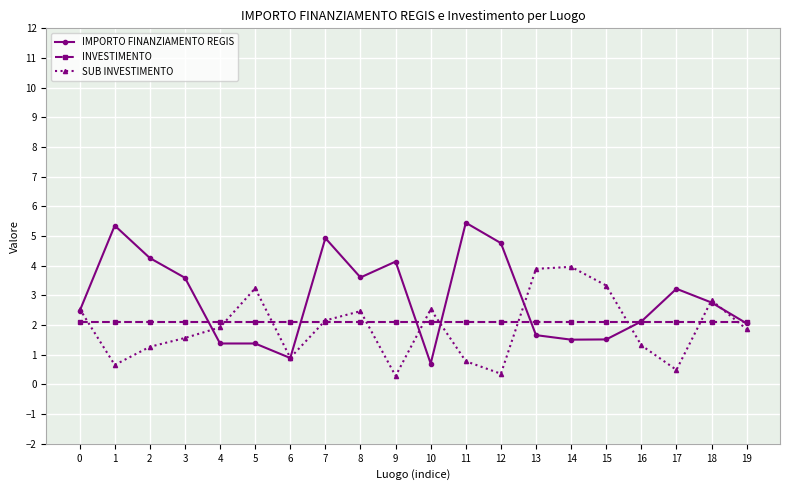

What is the total value across all series at 13?

7.7